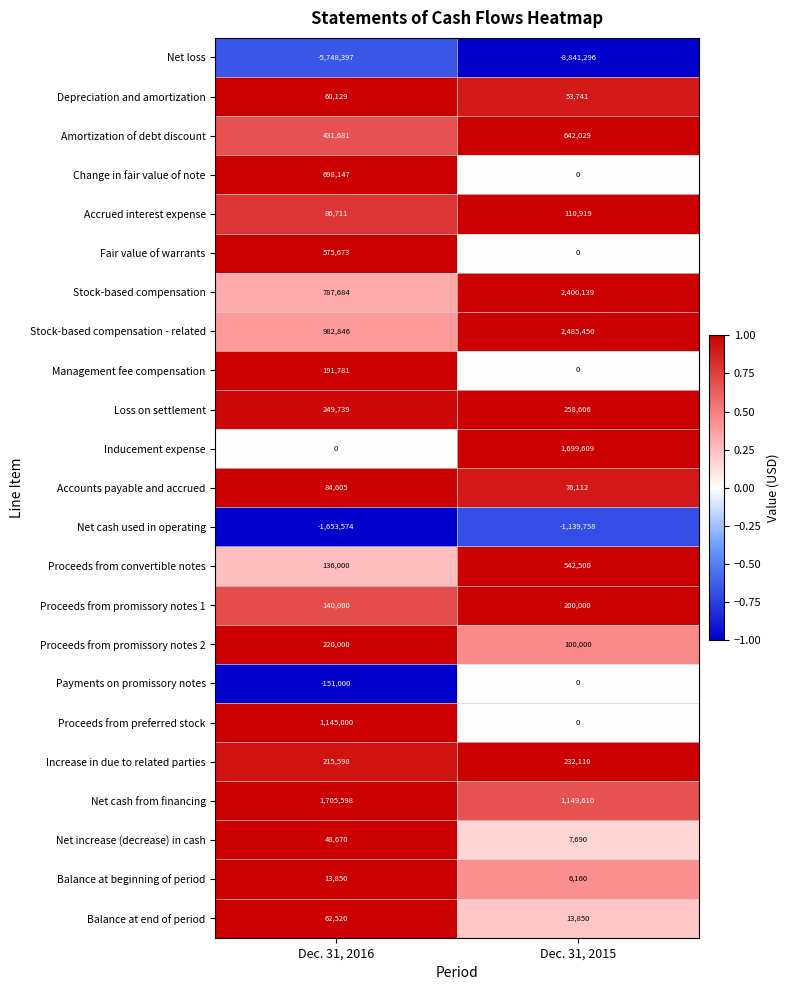

The Increase in due to related parties series shows 215598 at Dec. 31, 2016. True or false?

True